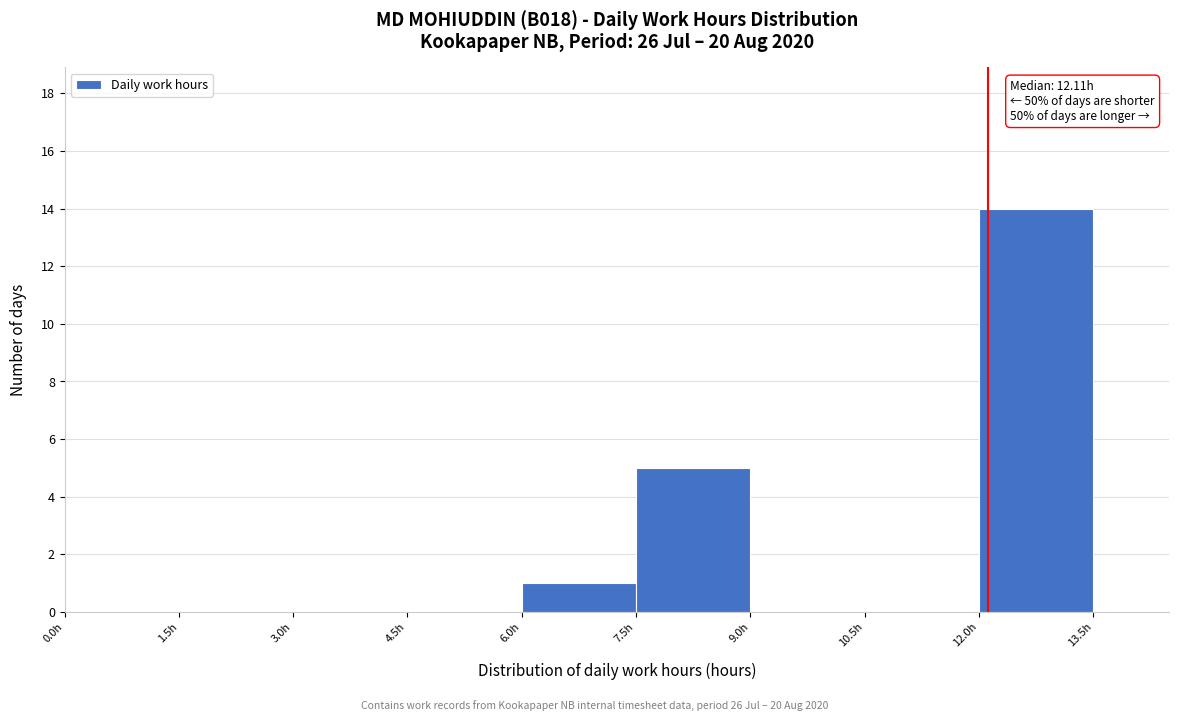

Over which range of the x-axis is the bar tallest?

12.0 to 13.5